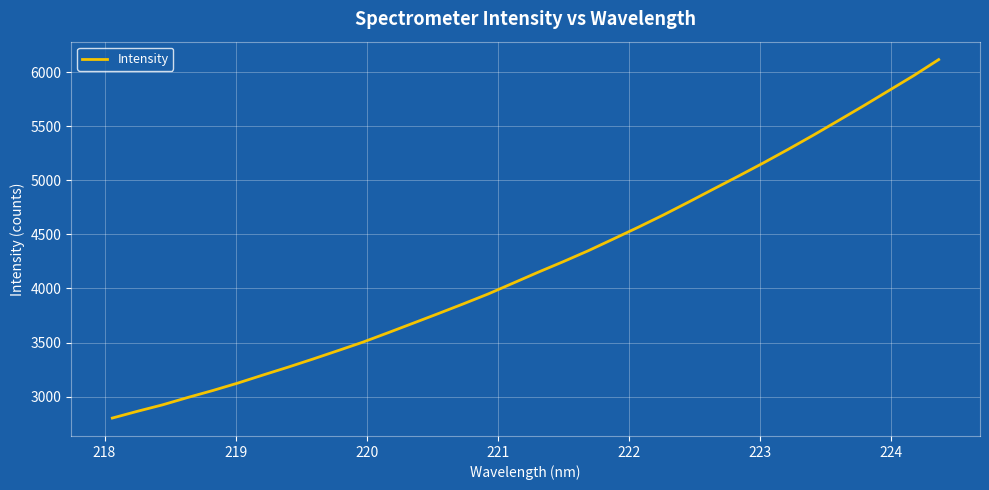

What is the difference between the maximum and minimum values?

3312.6